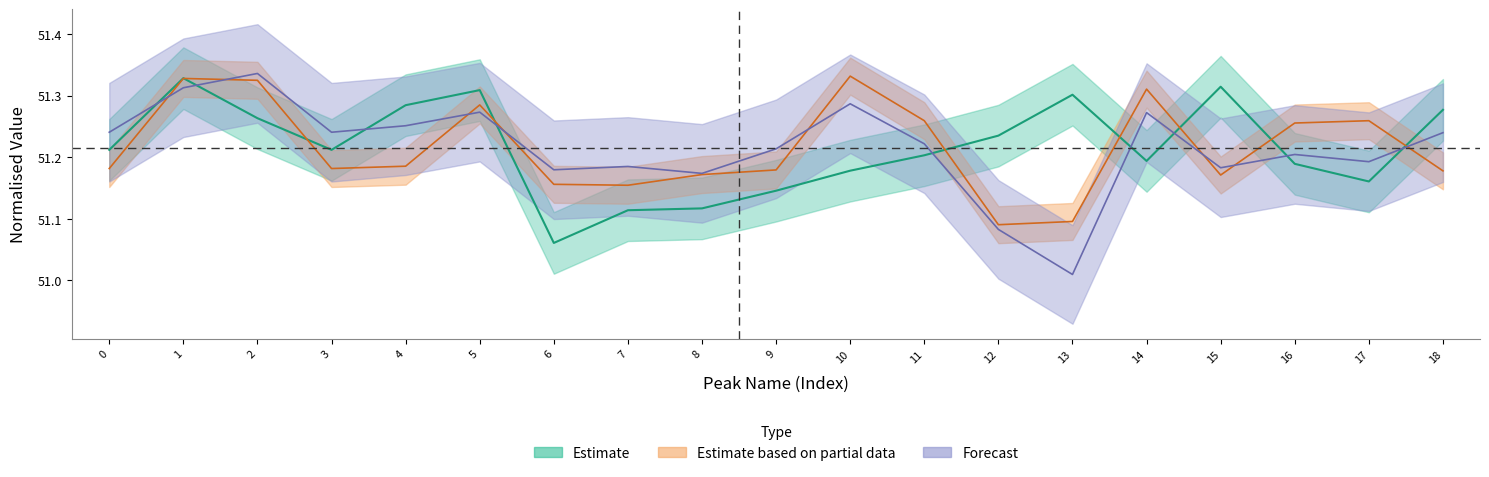

How many interior local peaks does the Lat series have?

4